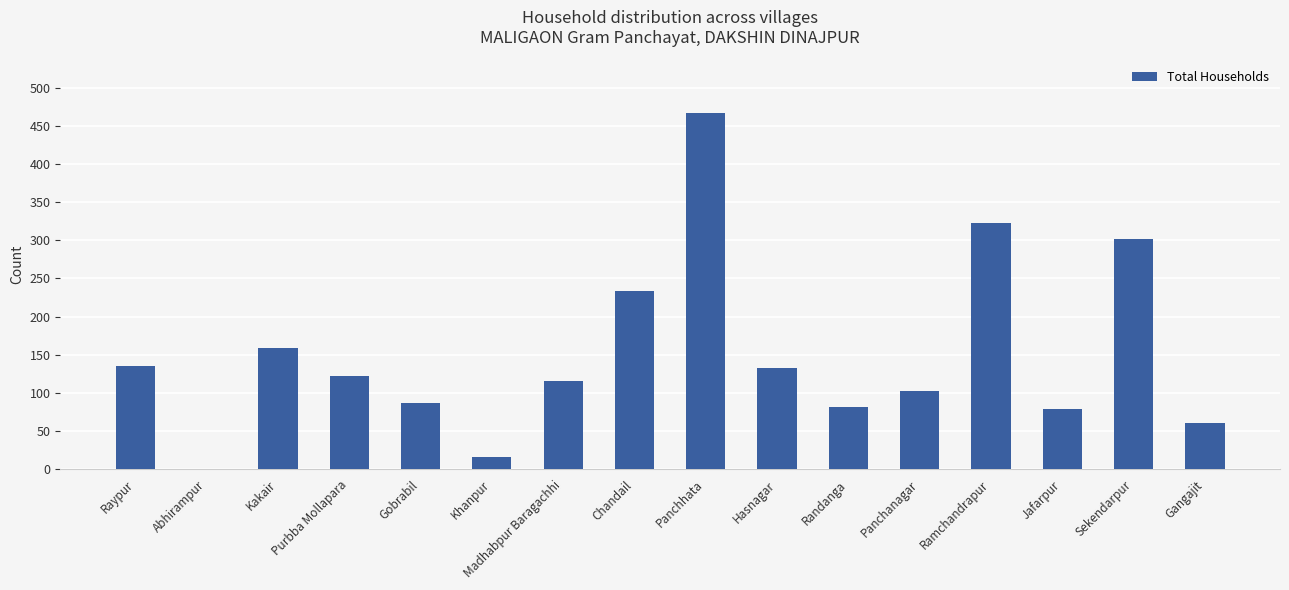

Are the bars horizontal?

No